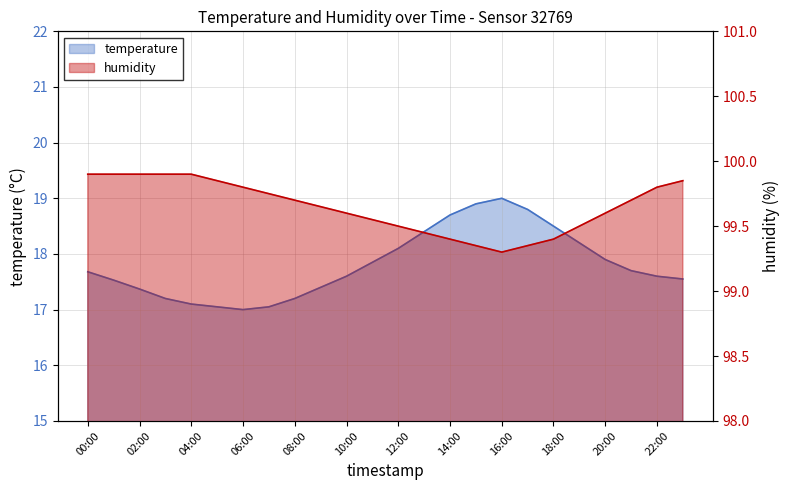

What is the label of the 20th point from the left?

19:00